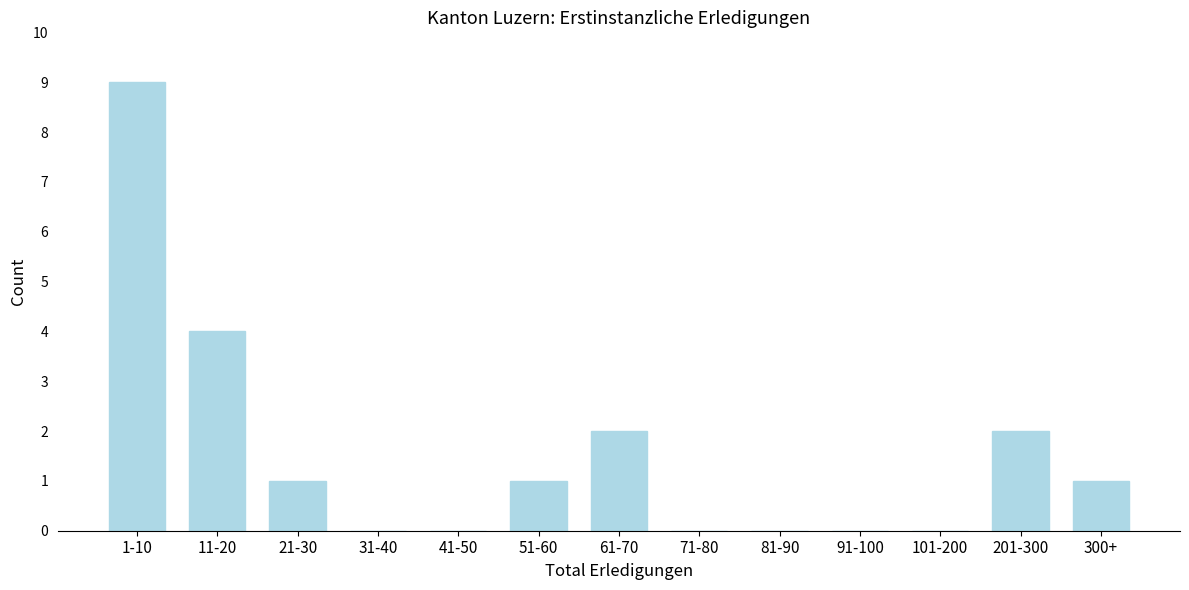

Reading left to right, extract all data points from this chart.

1-10=9	11-20=4	21-30=1	31-40=0	41-50=0	51-60=1	61-70=2	71-80=0	81-90=0	91-100=0	101-200=0	201-300=2	300+=1